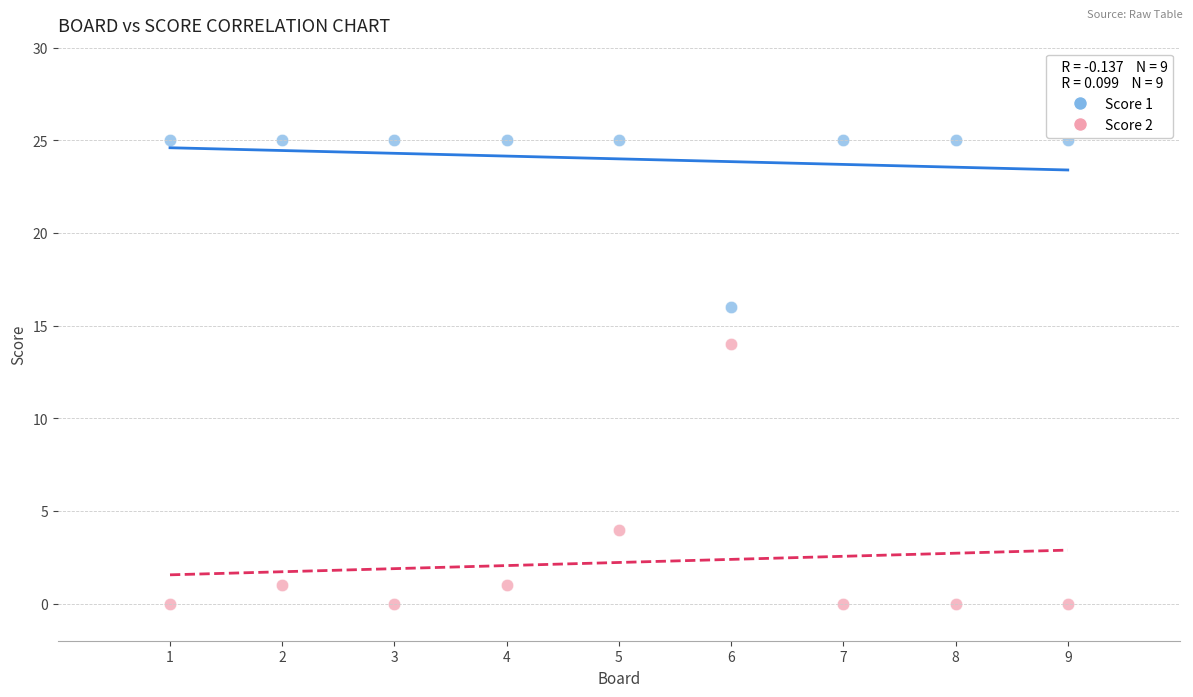

Across all data points, what is the range of Y values (max minus min)?

25